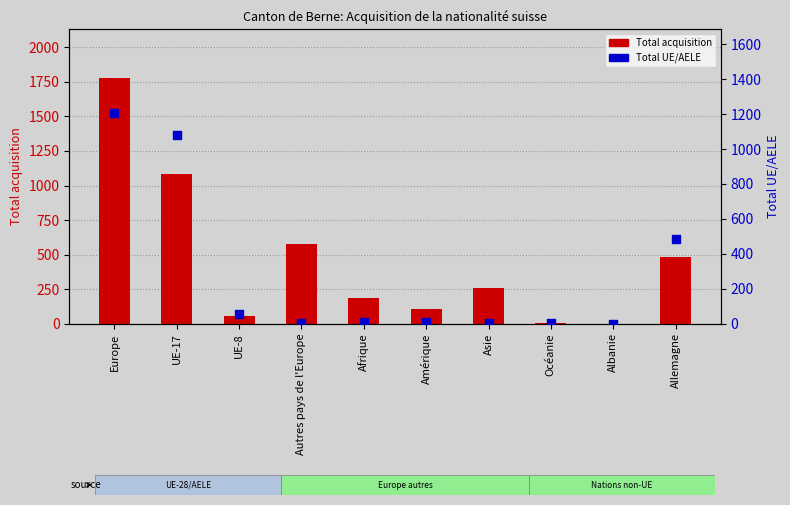

Which series has the largest Y range (max minus min)?

Total acquisition